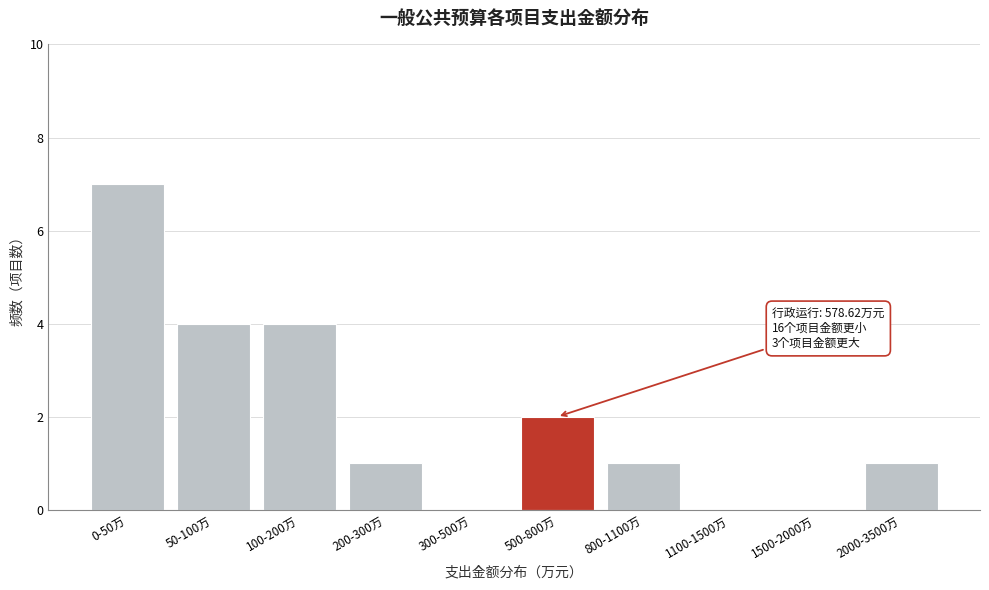

Reading right to left, extract all data points from this chart.

2000-3500万=1	1500-2000万=0	1100-1500万=0	800-1100万=1	500-800万=2	300-500万=0	200-300万=1	100-200万=4	50-100万=4	0-50万=7